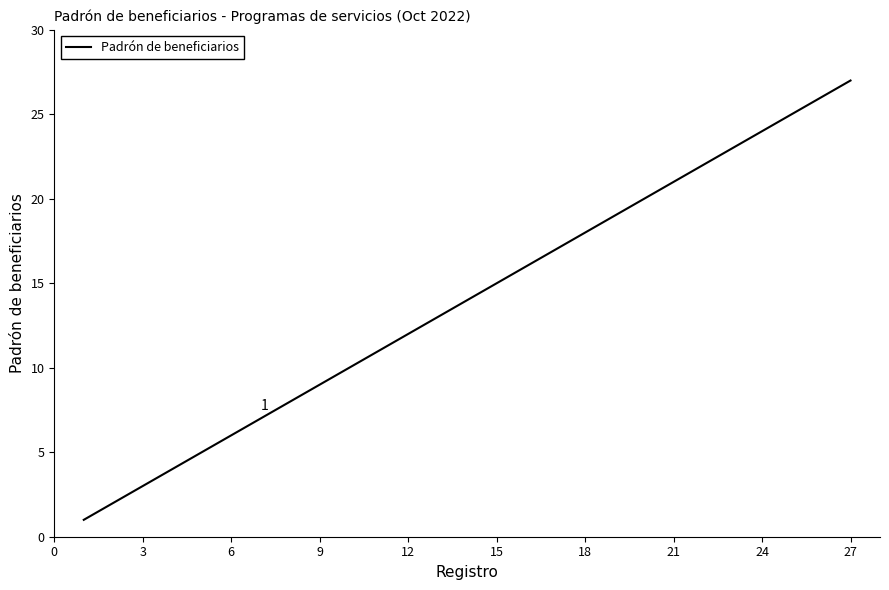

What is the difference between the maximum and minimum values?

26